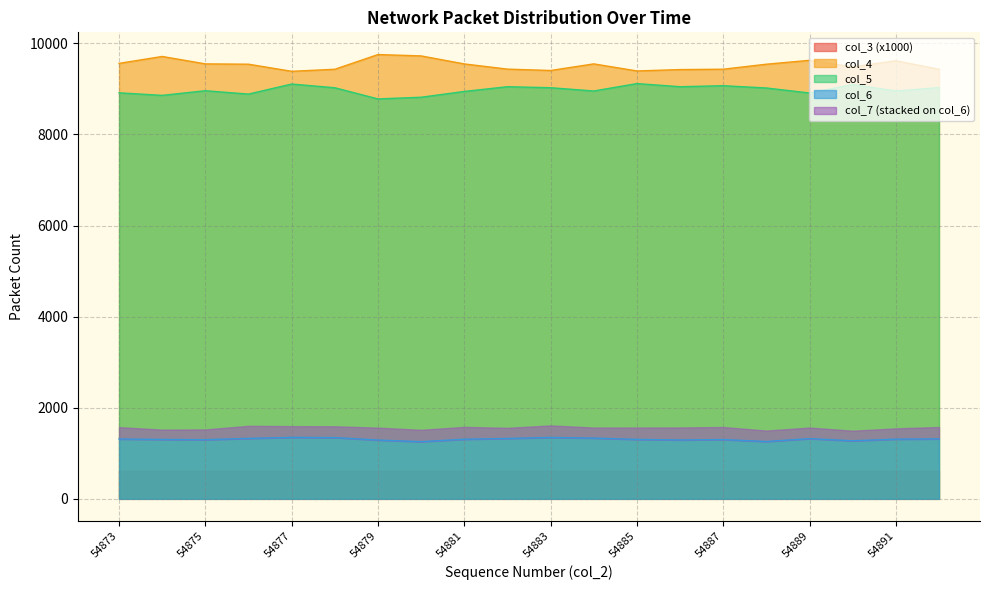

What is the maximum value for col_4?

9753